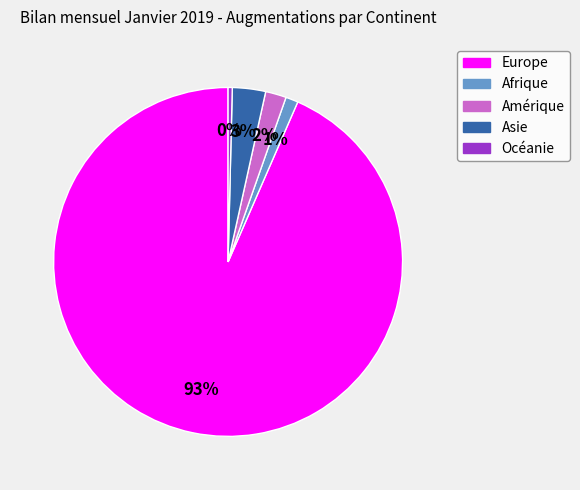

To the nearest percent, what portion does Amérique represent?

2%